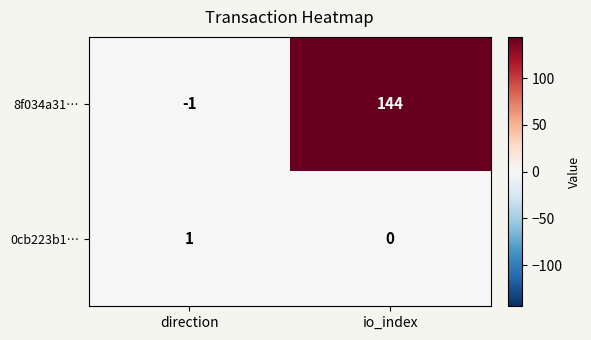

Reading left to right, extract all data points from this chart.

8f034a31…: -1	144
0cb223b1…: 1	0